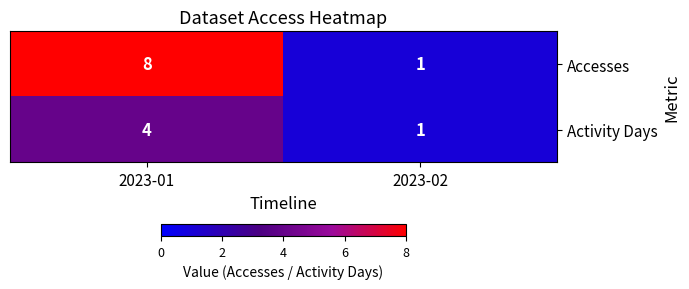

Which series changed the most between 2023-01 and 2023-02?

Accesses